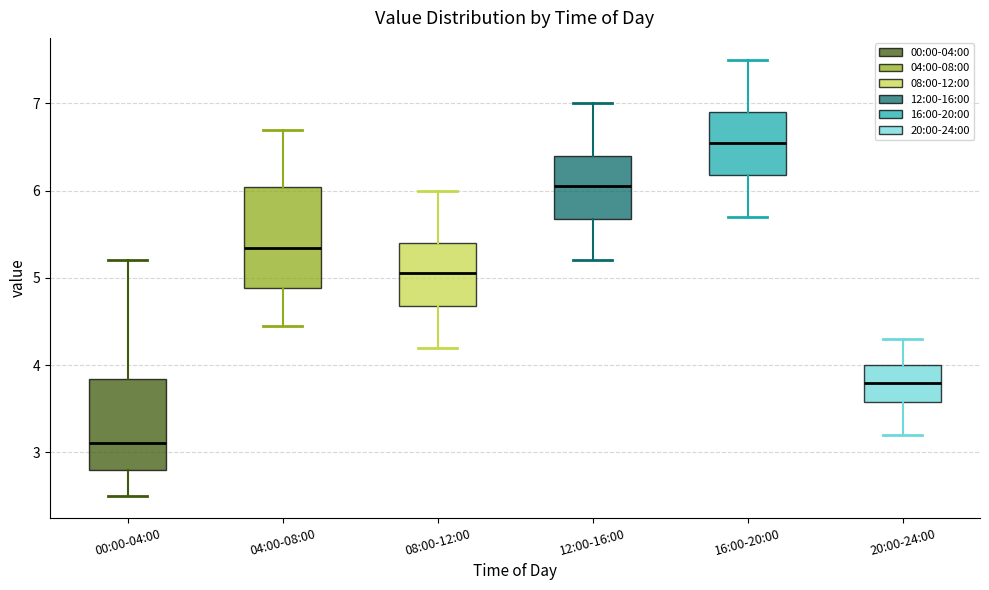

Which box is the tallest, from its lower edge to its upper edge?

04:00-08:00